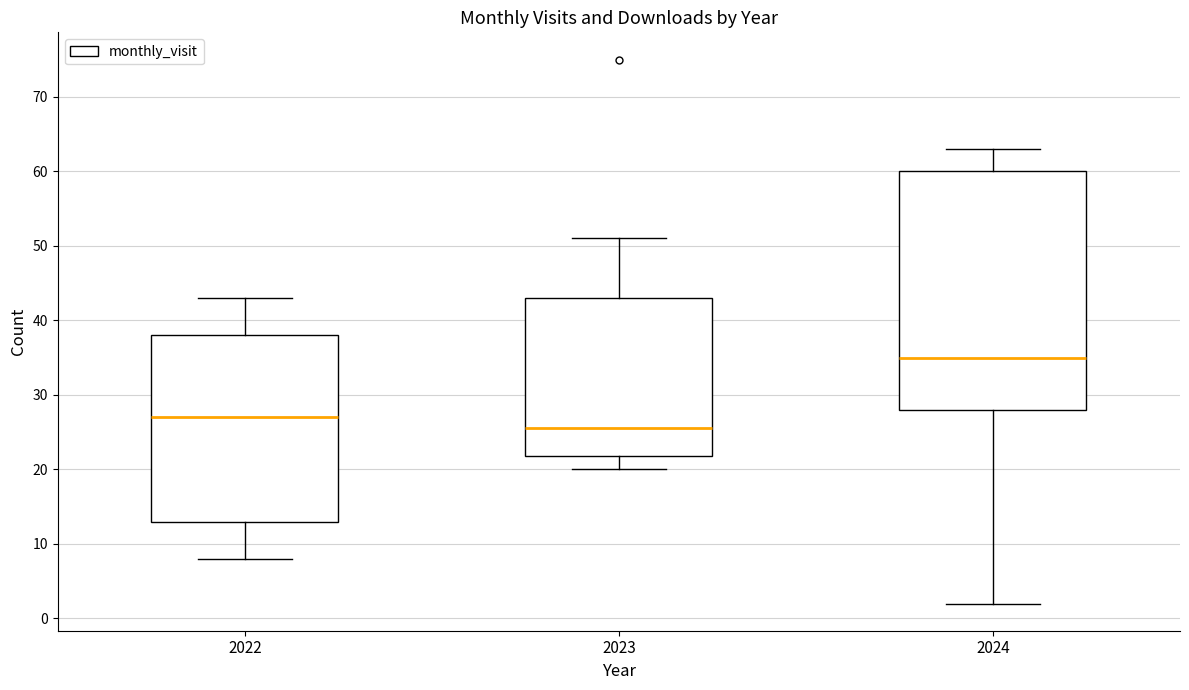

Which box is the tallest, from its lower edge to its upper edge?

2024